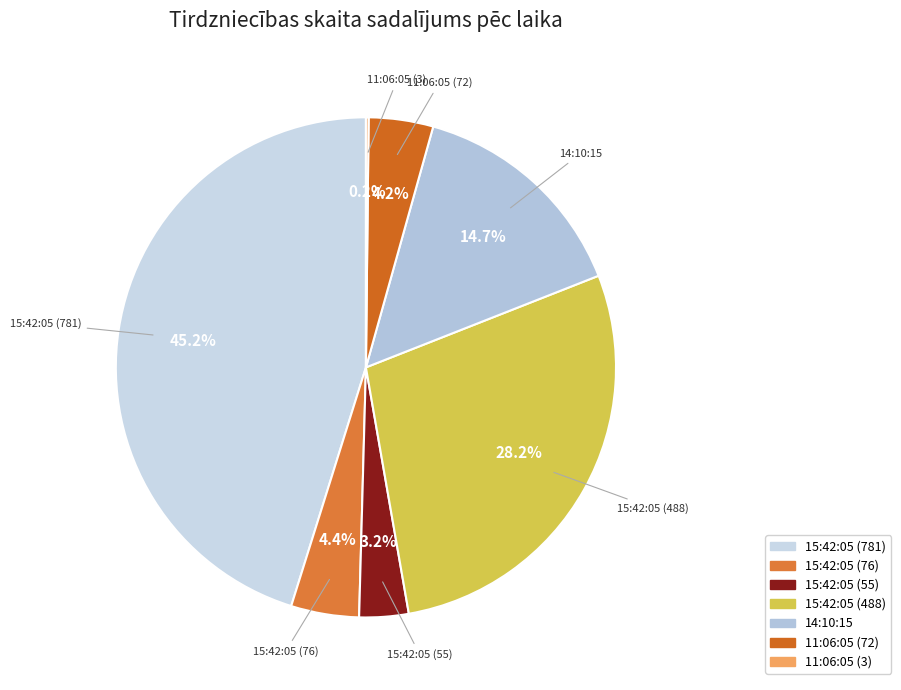

What portion of the pie excludes 15:42:05 (488)?

71.8%